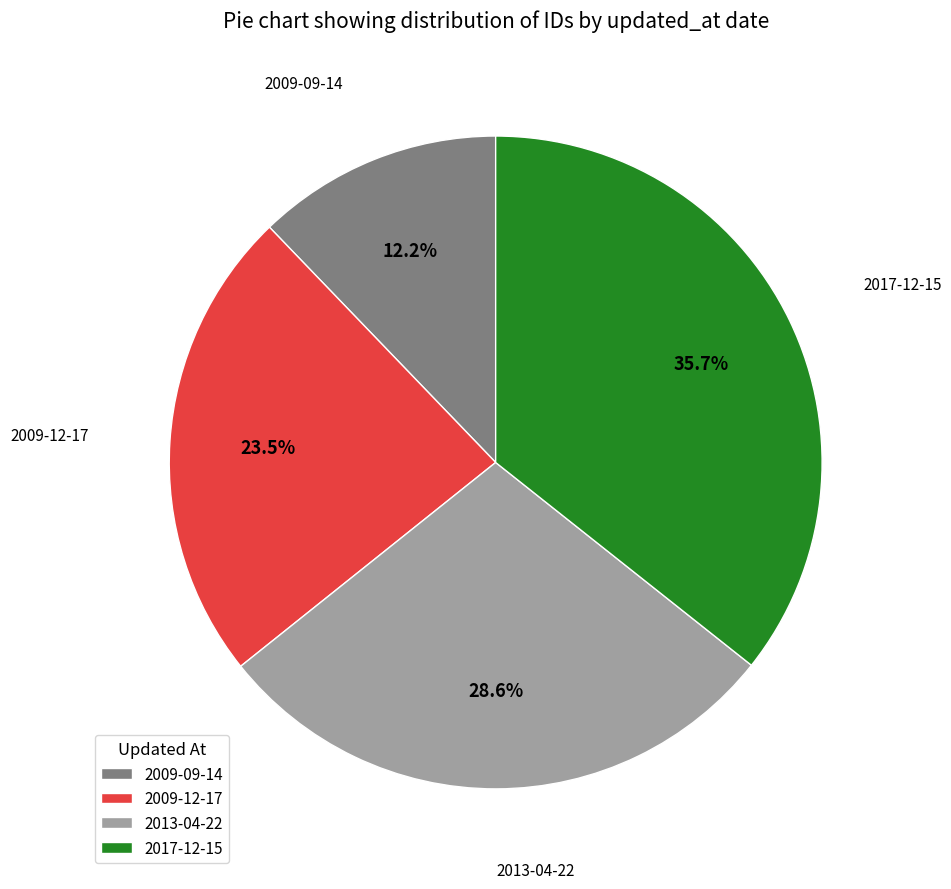

What is the smallest slice in the pie chart?

2009-09-14